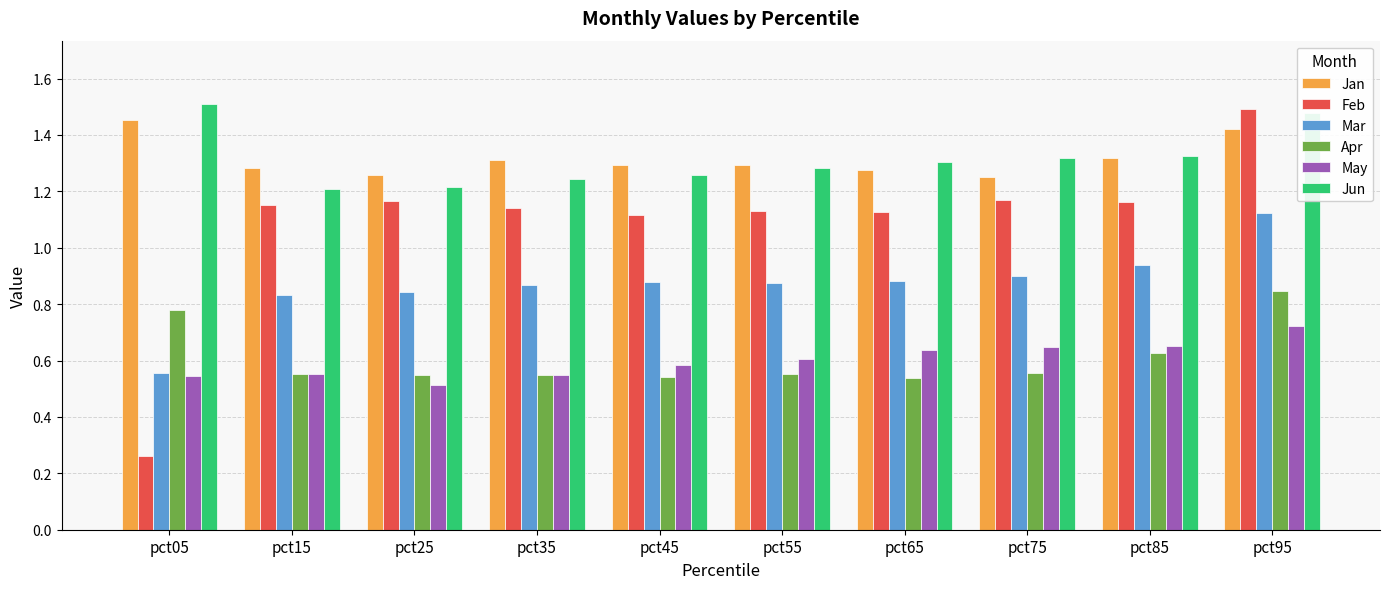

What are all the series names shown in the legend?

Jan, Feb, Mar, Apr, May, Jun